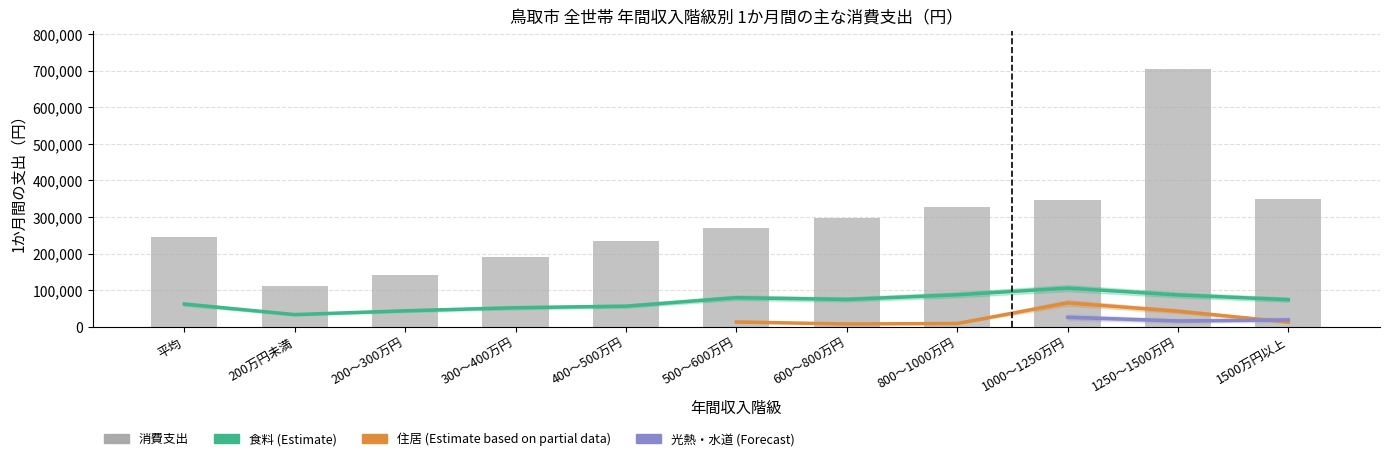

Between 200万円未満 and 200～300万円, which is larger?

200～300万円